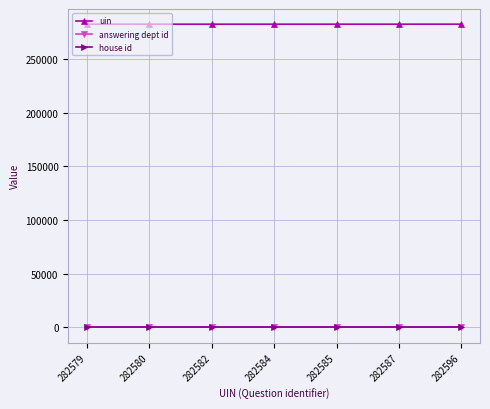

True or false: answering dept id and house id cross at least once.

False